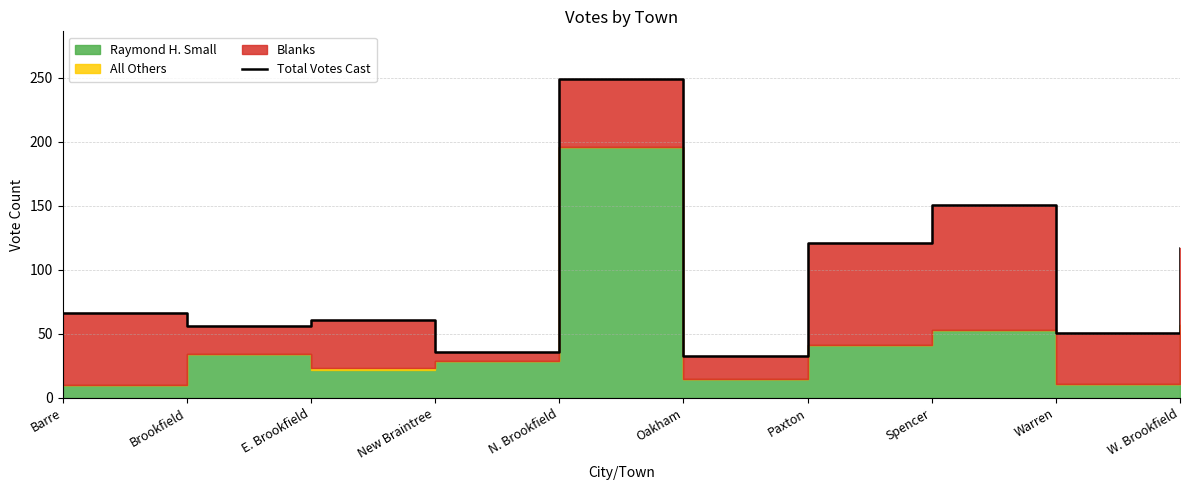

List the labels in order of value, largest first.

N. Brookfield, Spencer, Paxton, W. Brookfield, Barre, E. Brookfield, Brookfield, Warren, New Braintree, Oakham